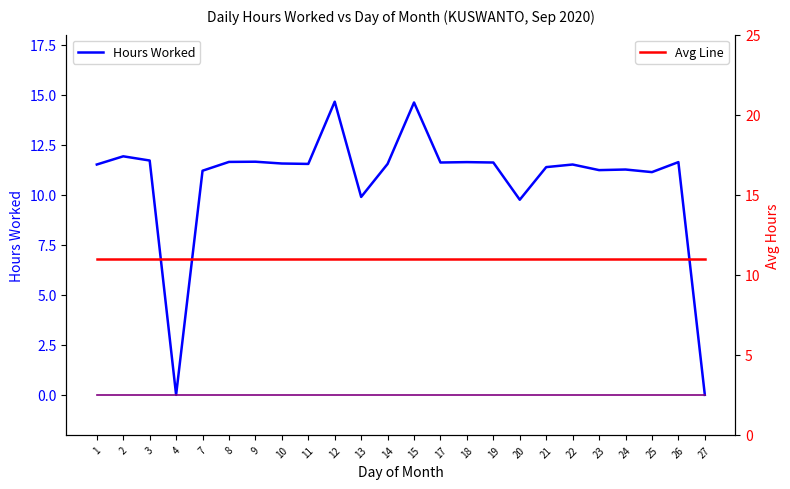

Which category has the lowest value in the Hours Worked series?

4